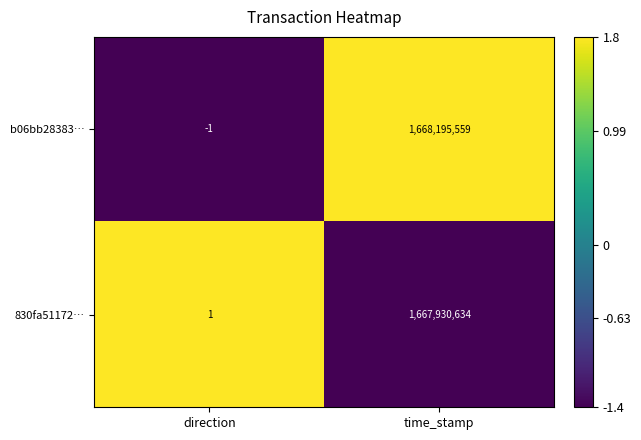

What is the difference between the highest and lowest values at time_stamp?

264925